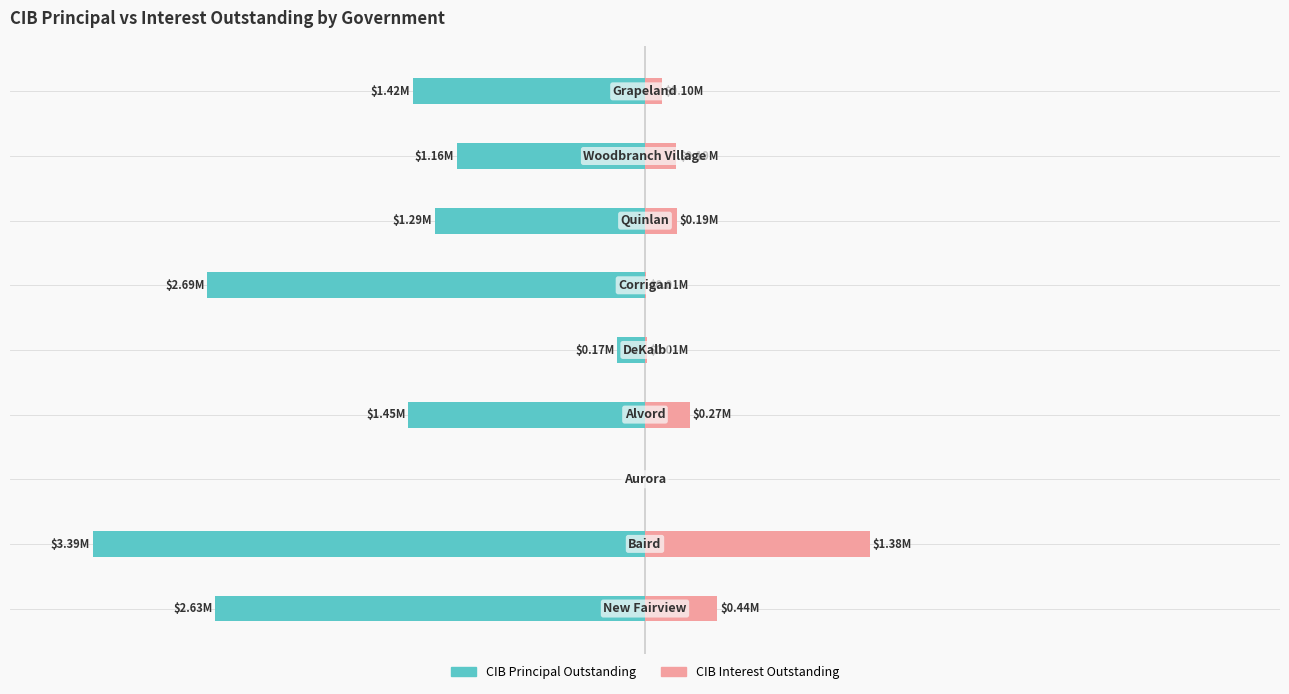

Which has a higher value, 7 or 8?

7